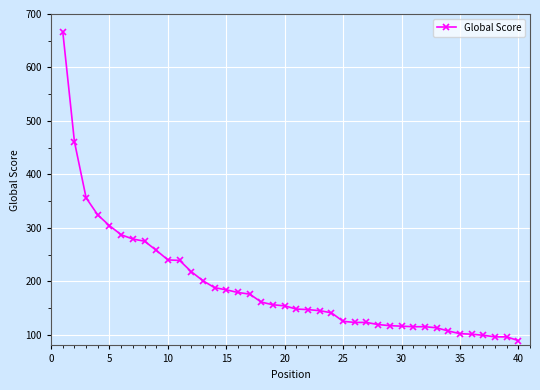

How many series are shown in this chart?

1